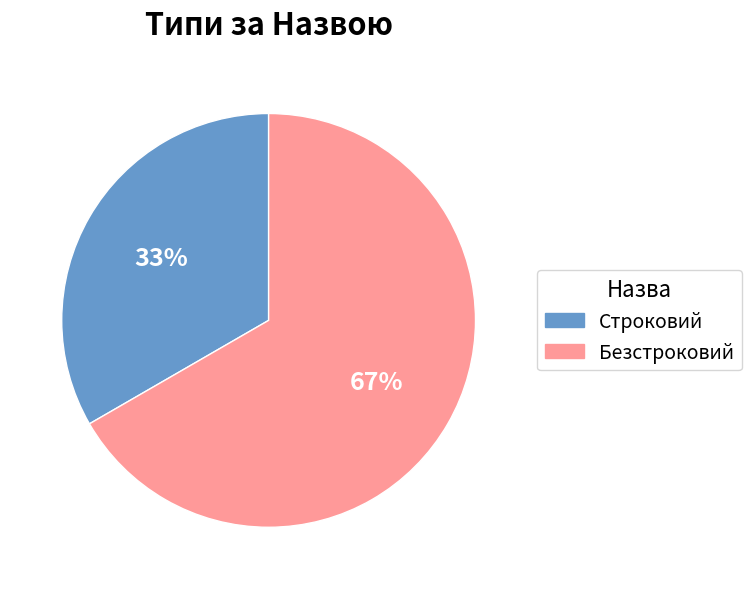

How many slices are in this pie chart?

2